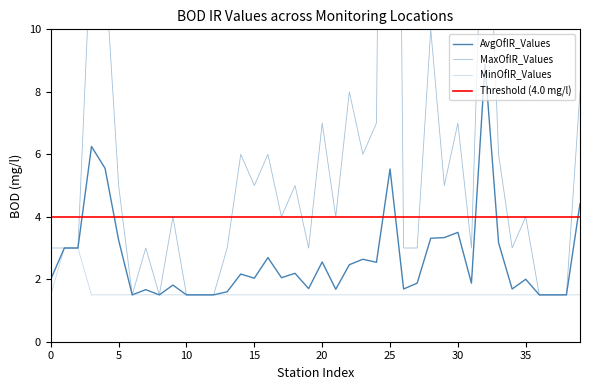

What is the sum of all MinOfIR_Values values?

63.0